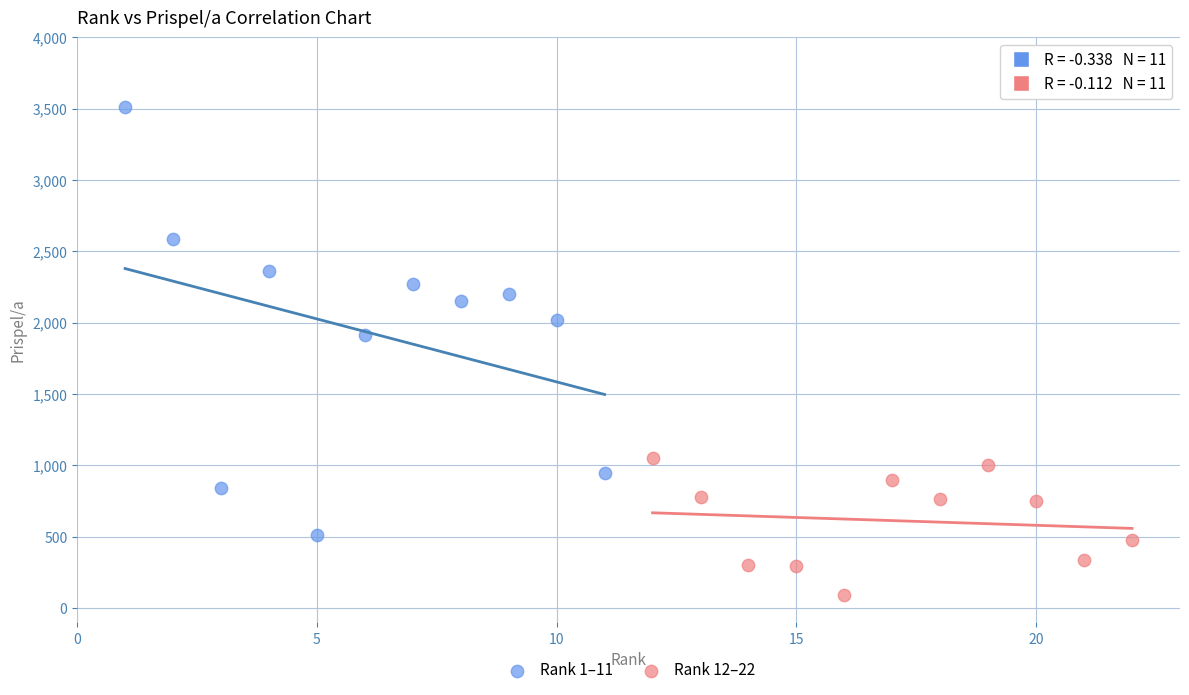

What are all the series names shown in the legend?

Rank 1–11, Rank 12–22